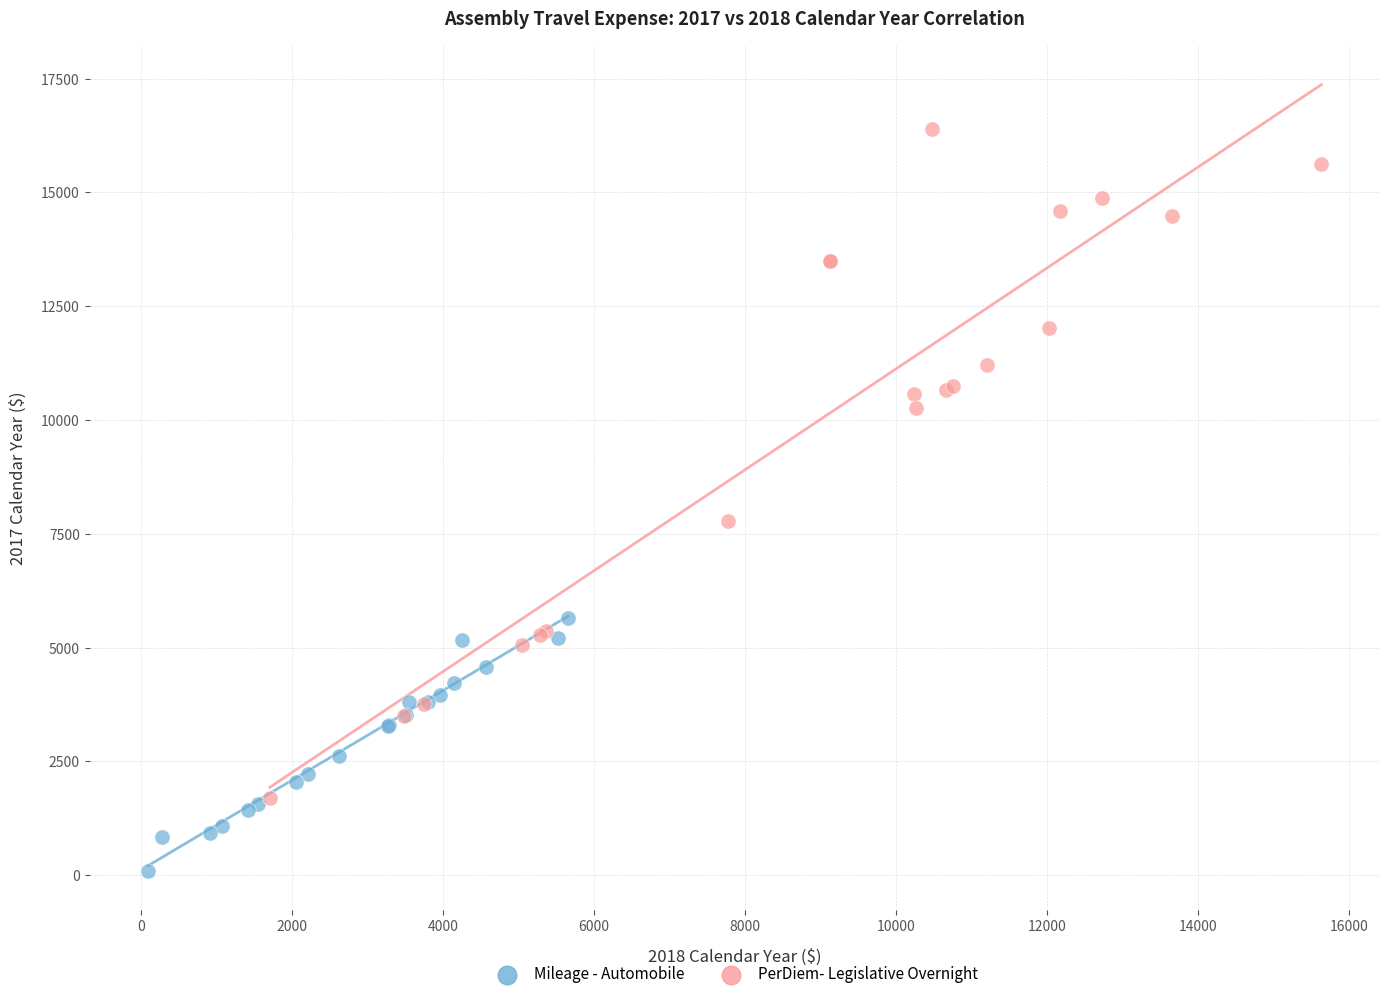

Which series contains the lowest Y value?

Mileage - Automobile